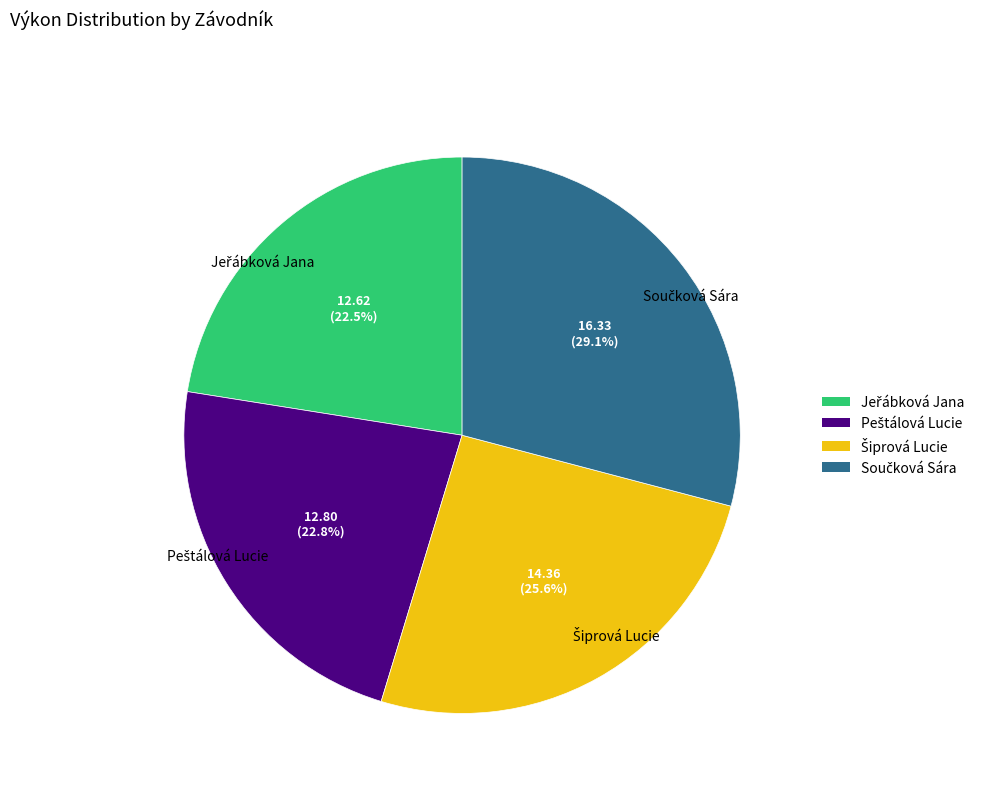

Does any single category account for the majority?

No